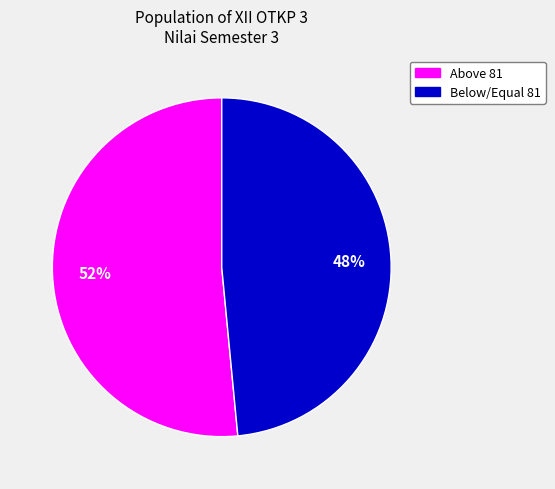

To the nearest percent, what is the average slice percentage?

50%